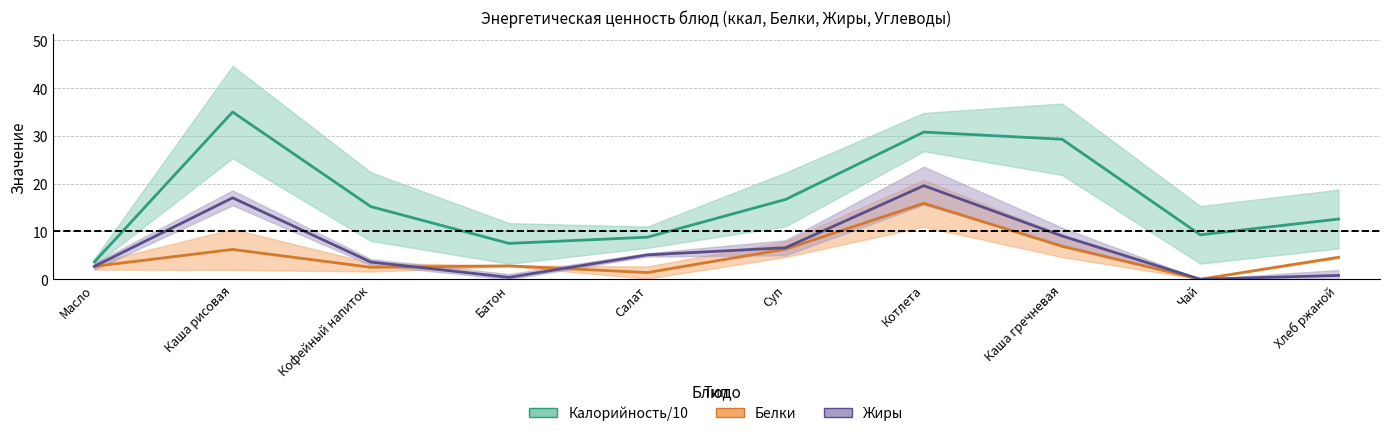

What is the highest value of the Калорийность / 10 series?

35.0